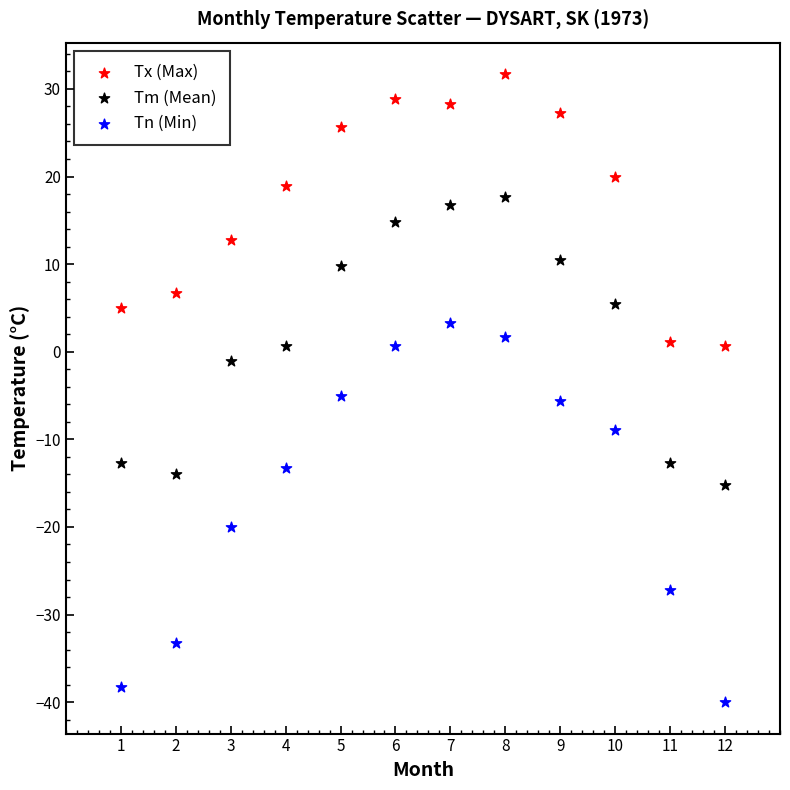

In the Tn (Min) series, what Y value is closest to -18?

-20.0